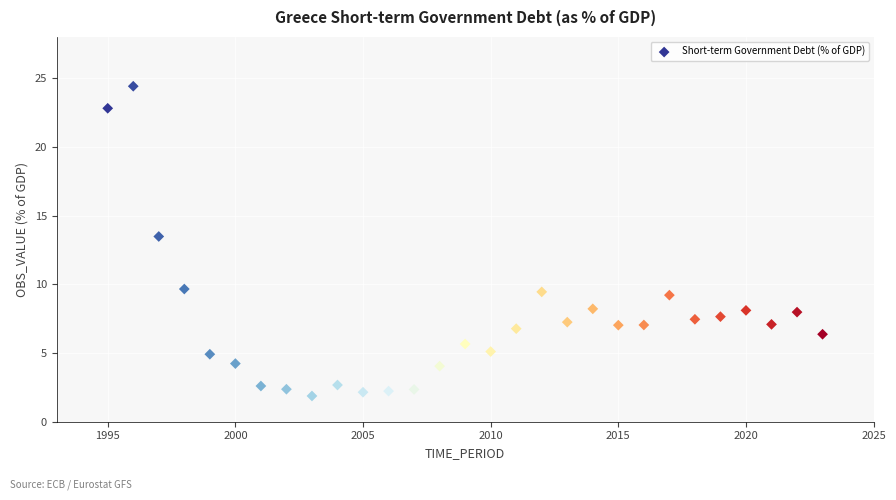

What is the range of Y values (max minus min)?

22.5